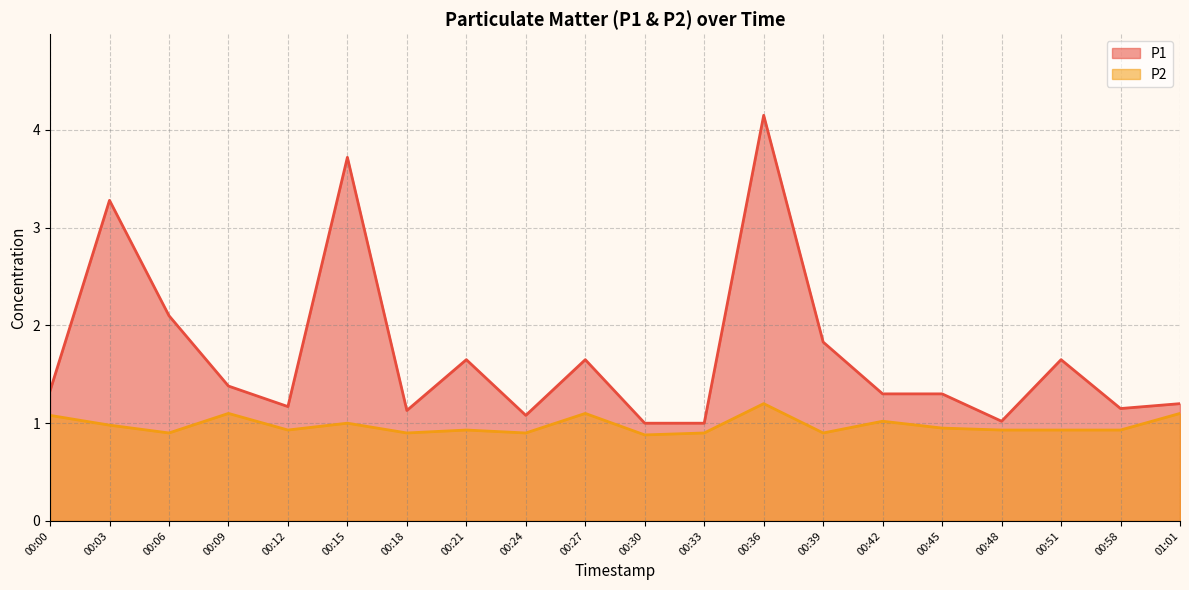

What is the spread (max minus min) of values at 00:09?

0.3